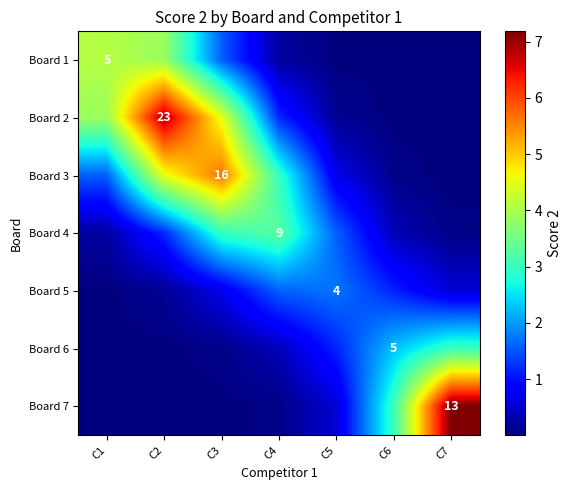

At how many categories does at least one series exceed 5?

3